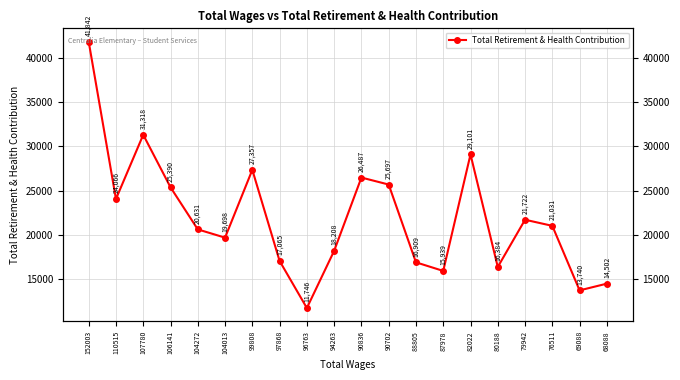

Between 97868 and 107780, which is larger?

107780